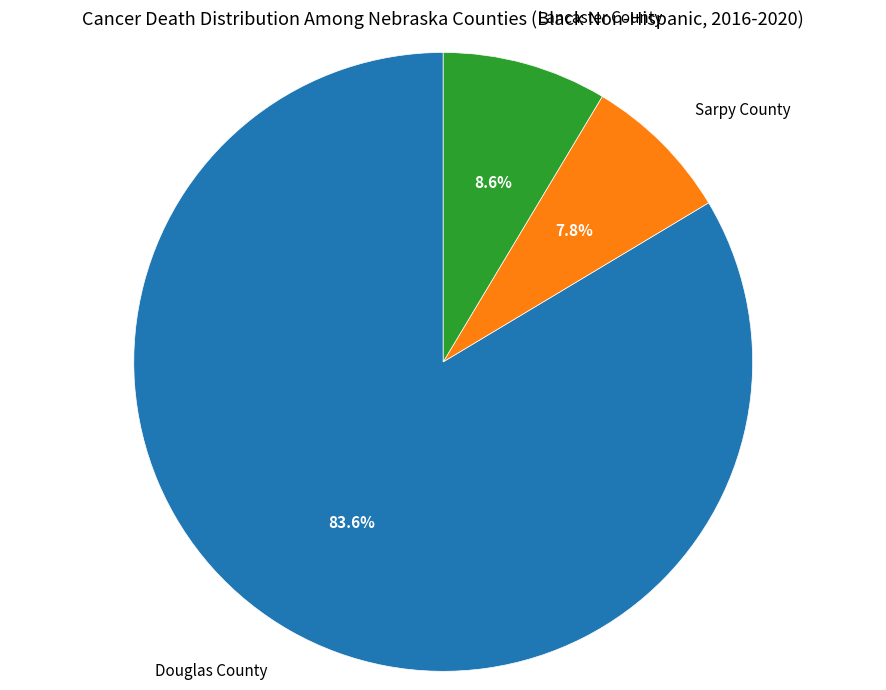

What is the ratio of the value at Sarpy County to the value at Douglas County?

0.1